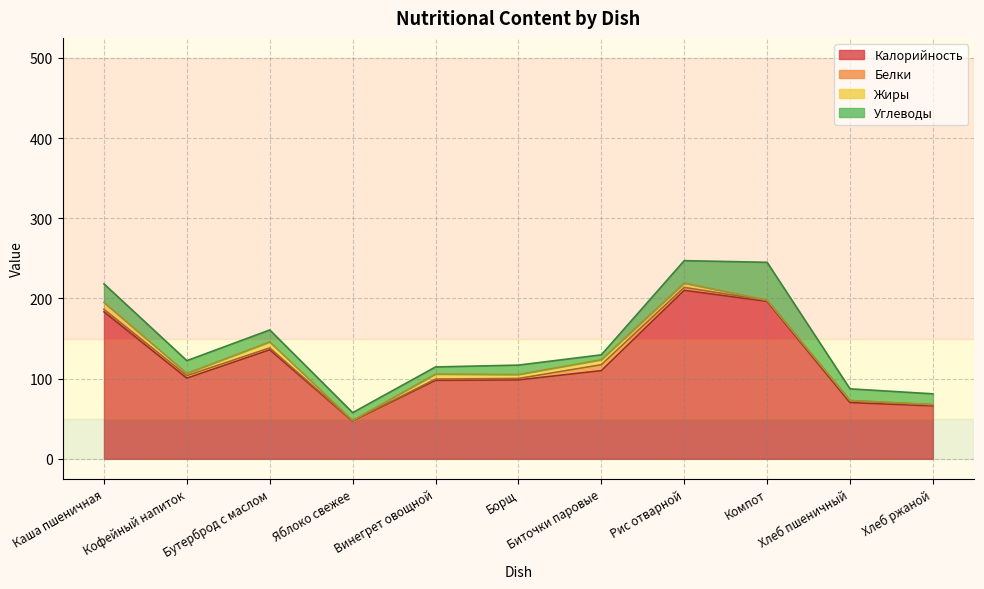

Does the chart have visible grid lines?

Yes